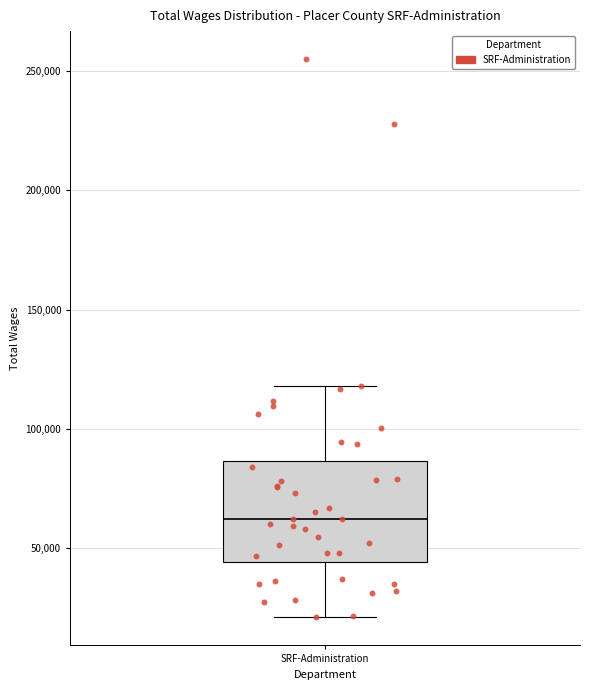

Transcribe this box plot: give where the median line is, the range the box spans, and where the two whiskers end, as read against the y-axis. The values are not printed on the chart, so give them approximately, as read against the axis.

median 60000, box 45000 to 85000, whiskers 20000 to 120000